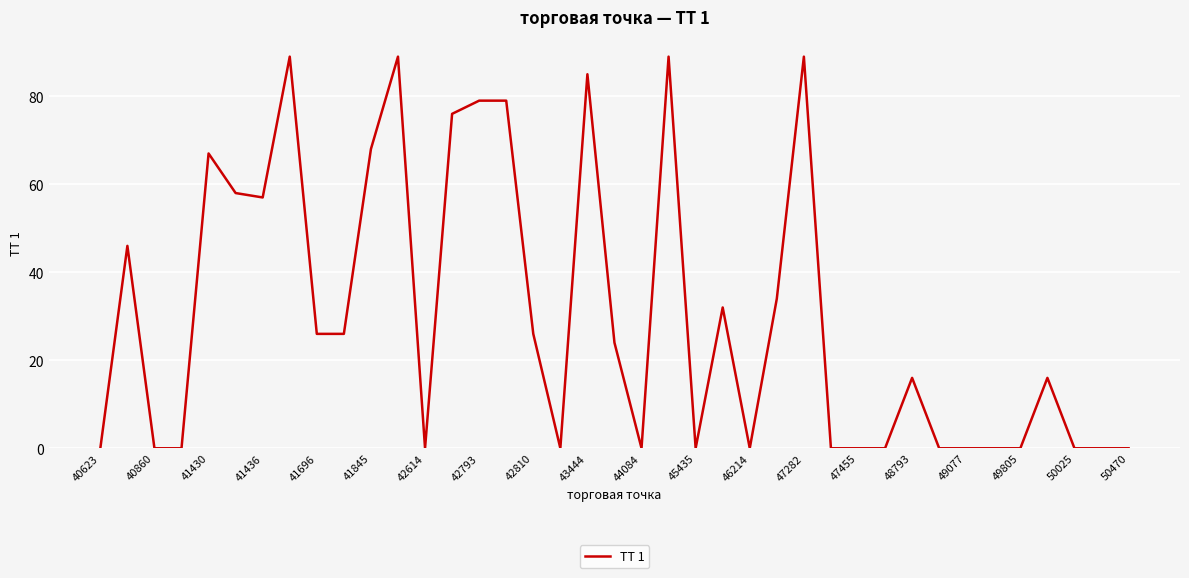

What is the greatest value displayed?

89